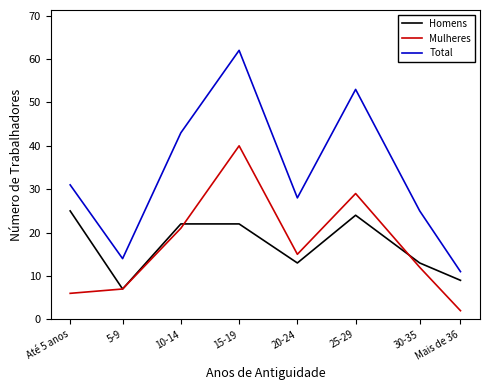

What is the difference between the Total values at 5-9 and Mais de 36?

3